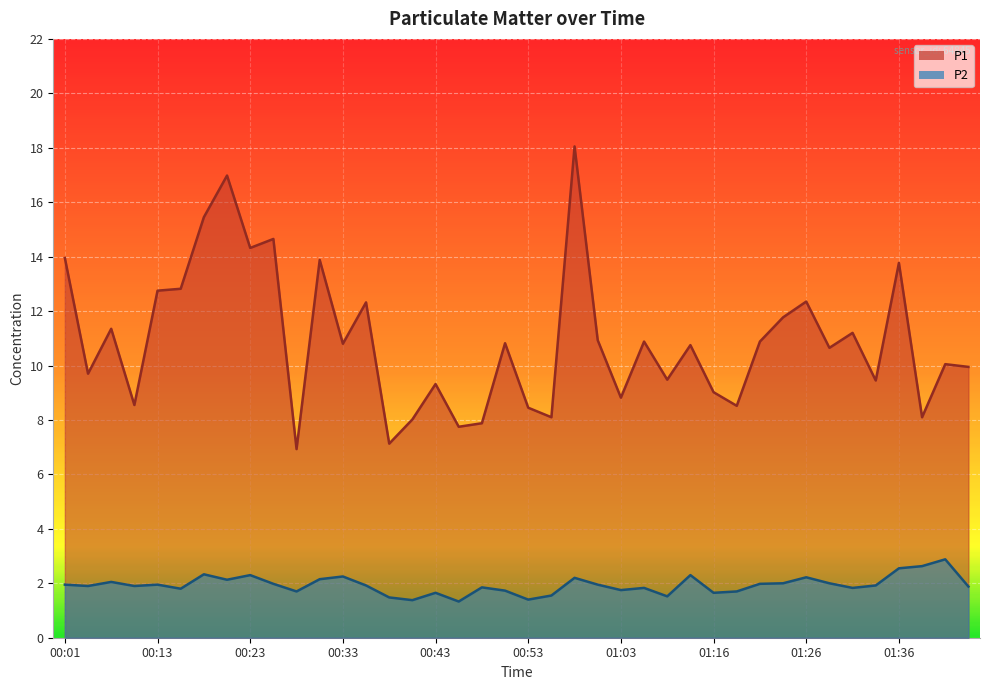

Reading left to right, transcribe all the data shown in this chart.

P1: 00:01=13.9	00:06=9.7	00:08=11.3	00:11=8.6	00:13=12.8	00:16=12.8	00:18=15.4	00:21=17.0	00:23=14.3	00:26=14.7	00:28=6.9	00:31=13.9	00:33=10.8	00:36=12.3	00:38=7.1	00:40=8.0	00:43=9.3	00:46=7.8	00:48=7.9	00:51=10.8	00:53=8.4	00:56=8.1	00:58=18.1	01:01=10.9	01:03=8.8	01:06=10.9	01:08=9.5	01:11=10.8	01:16=9.0	01:18=8.5	01:21=10.9	01:23=11.8	01:26=12.3	01:28=10.7	01:31=11.2	01:33=9.4	01:36=13.8	01:38=8.1	01:41=10.1	01:44=9.9
P2: 00:01=1.9	00:06=1.9	00:08=2.0	00:11=1.9	00:13=1.9	00:16=1.8	00:18=2.3	00:21=2.1	00:23=2.3	00:26=2.0	00:28=1.7	00:31=2.1	00:33=2.2	00:36=1.9	00:38=1.5	00:40=1.4	00:43=1.6	00:46=1.3	00:48=1.9	00:51=1.7	00:53=1.4	00:56=1.6	00:58=2.2	01:01=1.9	01:03=1.8	01:06=1.8	01:08=1.5	01:11=2.3	01:16=1.6	01:18=1.7	01:21=2.0	01:23=2.0	01:26=2.2	01:28=2.0	01:31=1.8	01:33=1.9	01:36=2.5	01:38=2.6	01:41=2.9	01:44=1.9